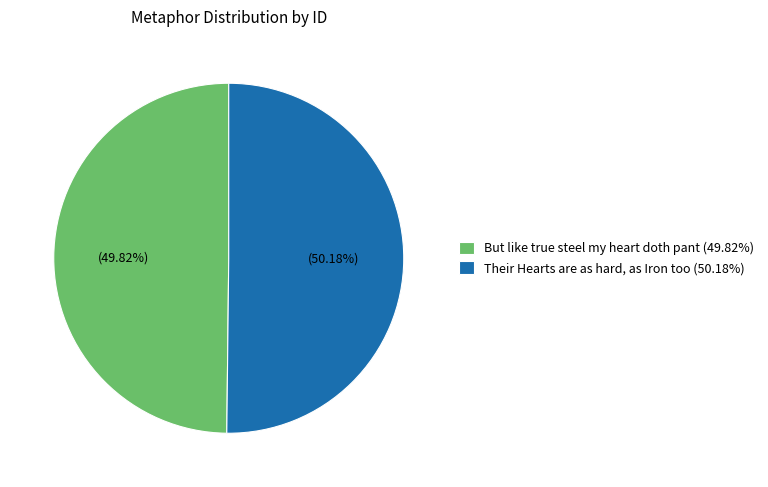

How many slices are in this pie chart?

2